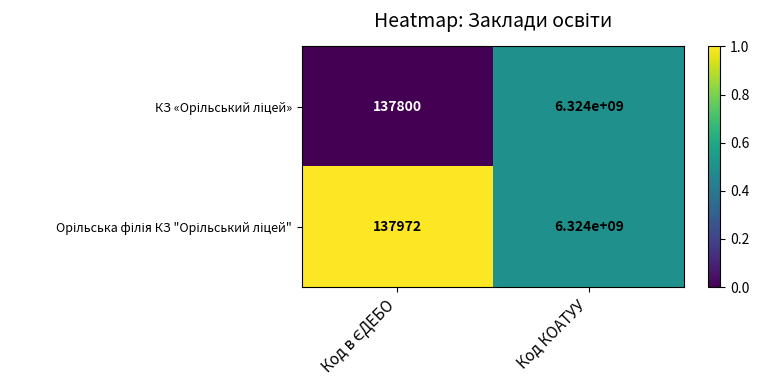

At which category is the sum across all series the highest?

Код КОАТУУ